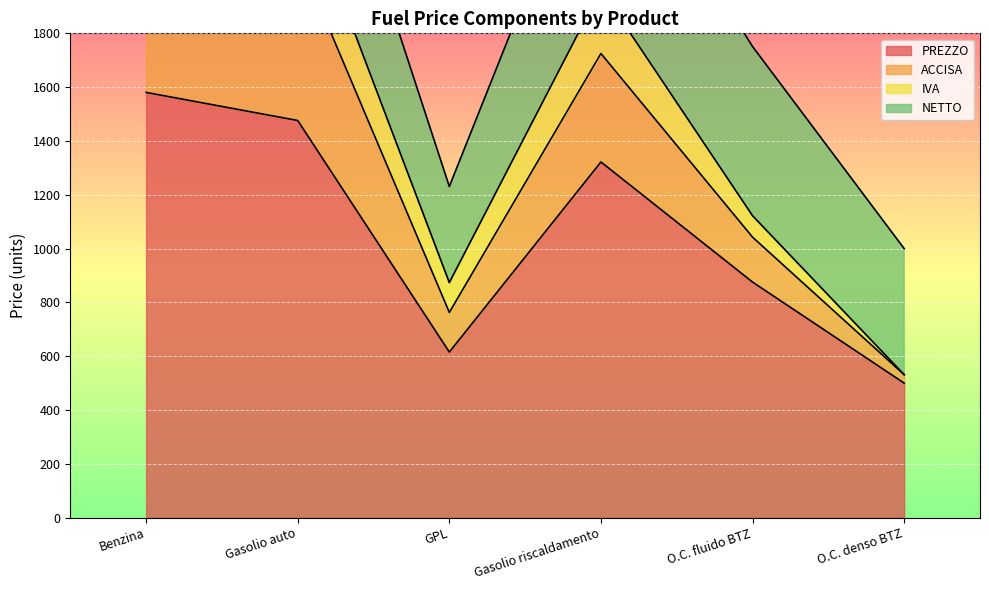

In PREZZO, how many points are lower than both neighbors (excluding endpoints)?

1